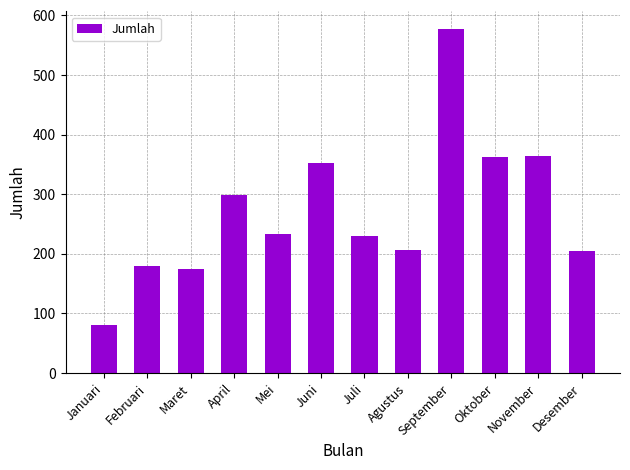

What is the value of the 5th bar from the left?

233